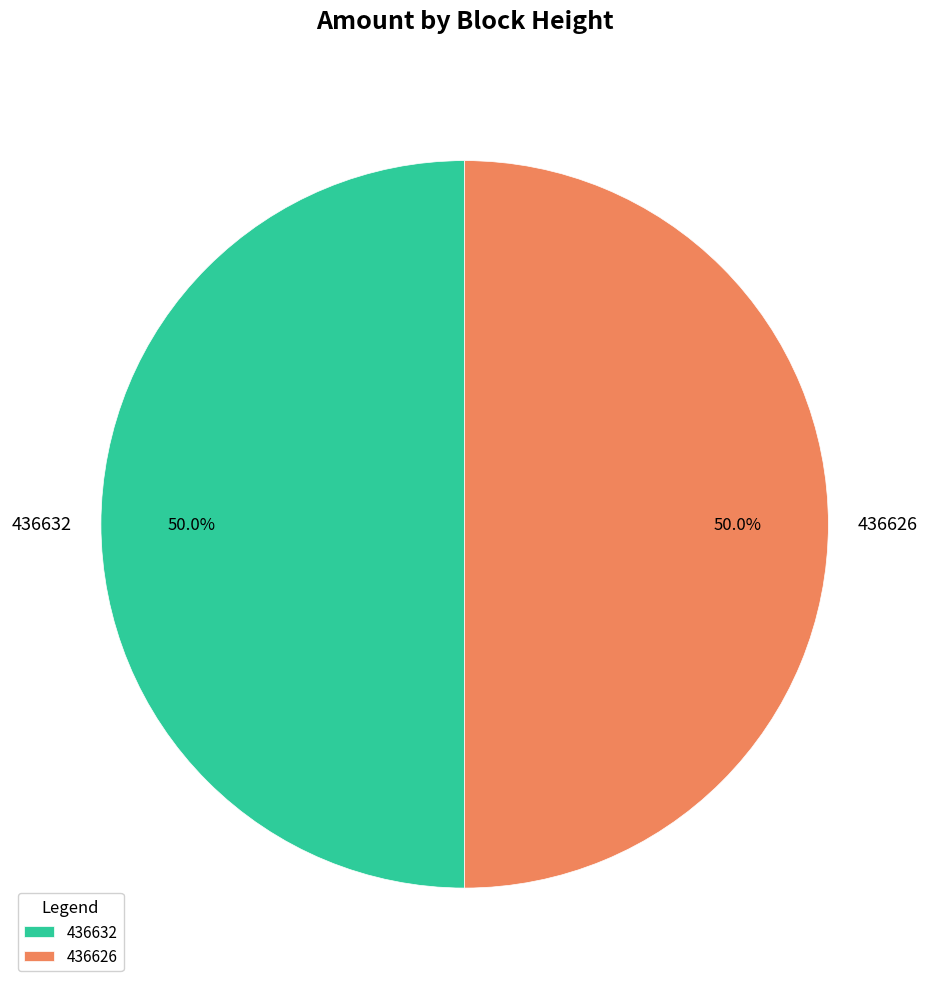

What portion of the pie excludes 436626?

50.0%